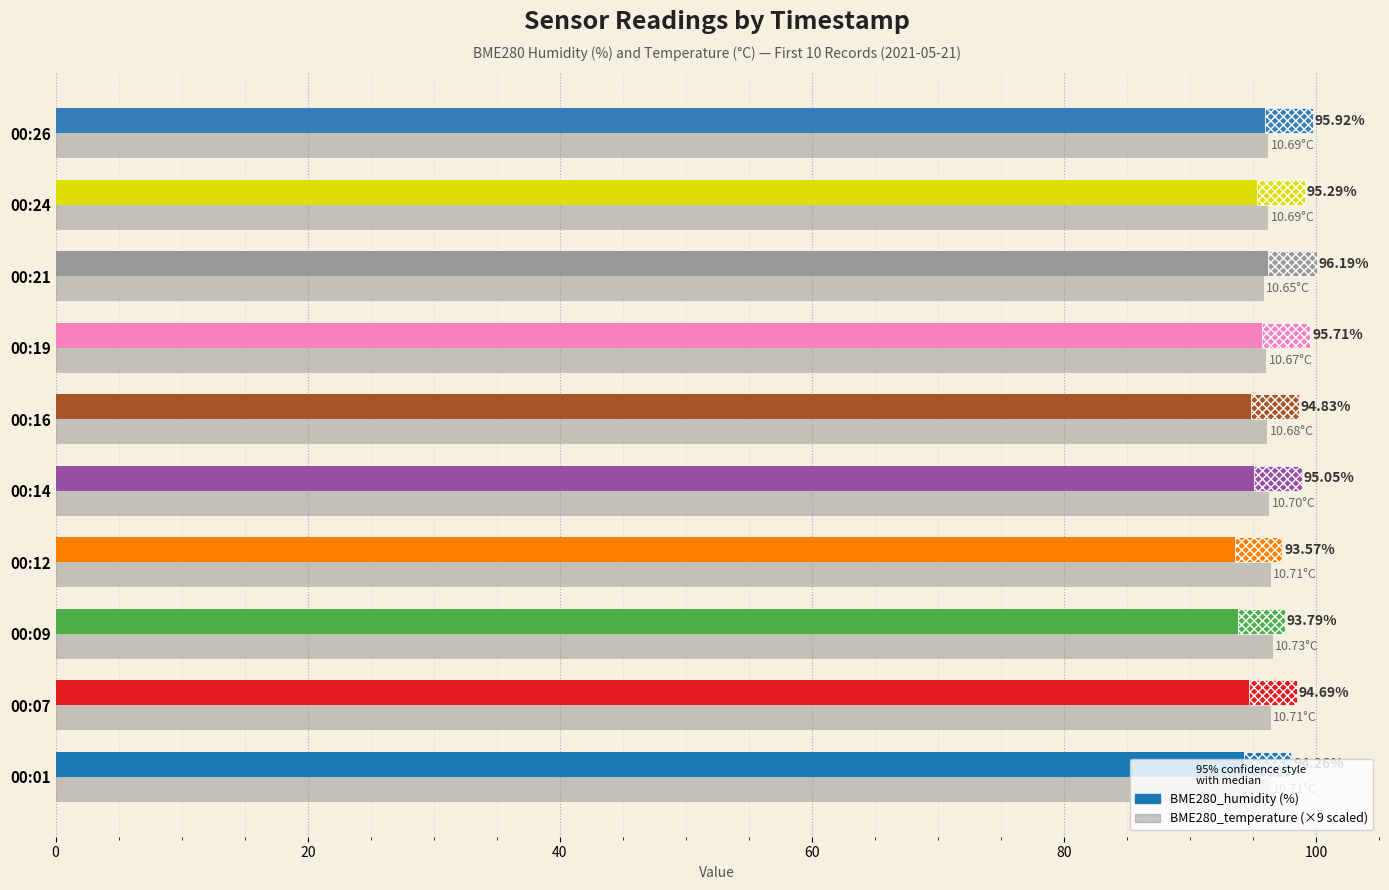

At 00:19, list the series in order from largest to smallest.

BME280_temperature (×9), BME280_humidity